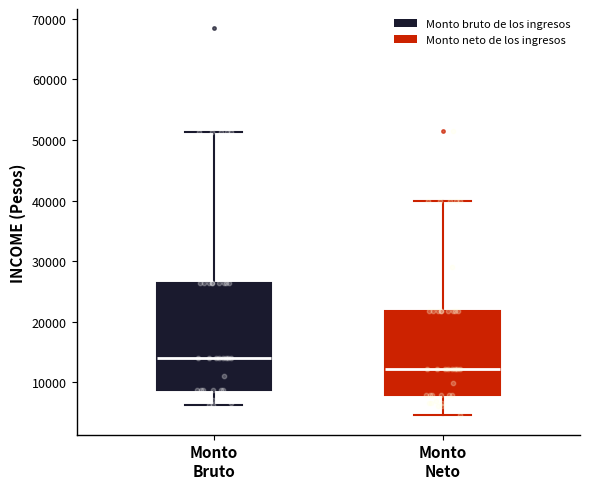

Reading left to right, read every box against the y-axis: the position of its median line, the range the box covers, and the ends of its whiskers. The values are not printed on the chart, so give them approximately, as read against the axis.

Monto Bruto: median 14000, box 9000 to 26000, whiskers 6000 to 51000
Monto Neto: median 12000, box 8000 to 22000, whiskers 5000 to 40000